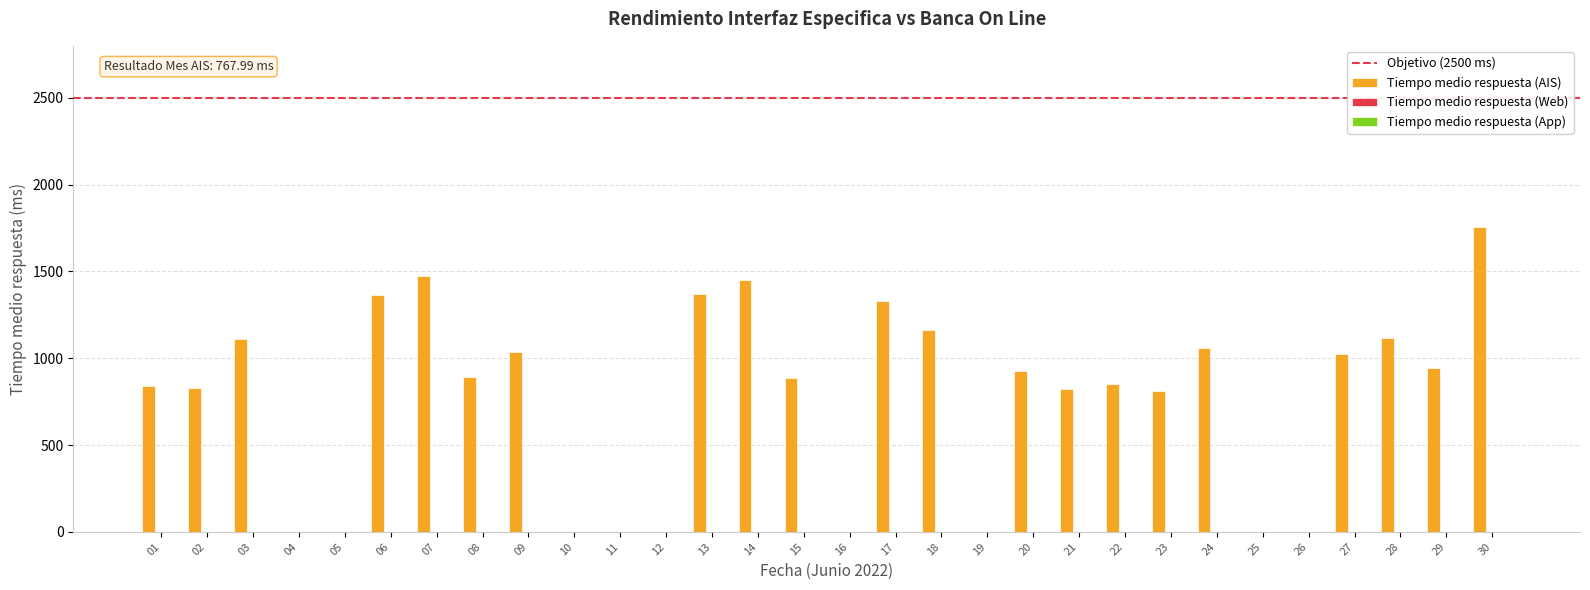

What is the greatest value displayed?

1755.0